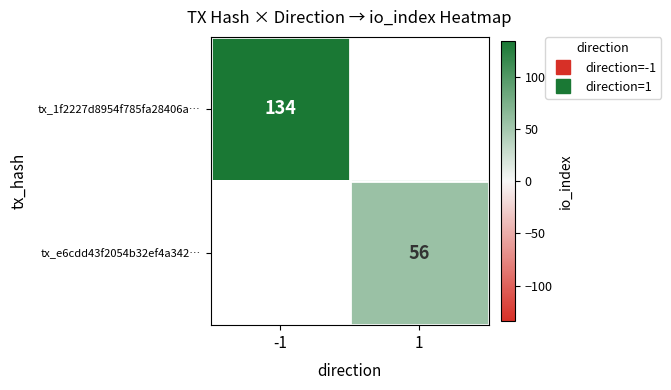

How many distinct data groups are displayed?

2